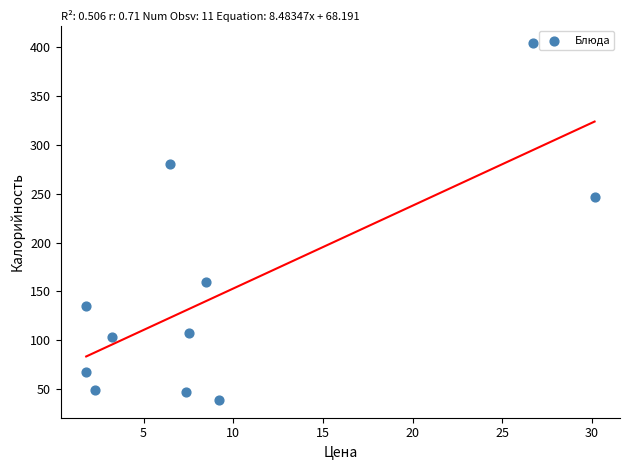

What is the average X value?

9.5